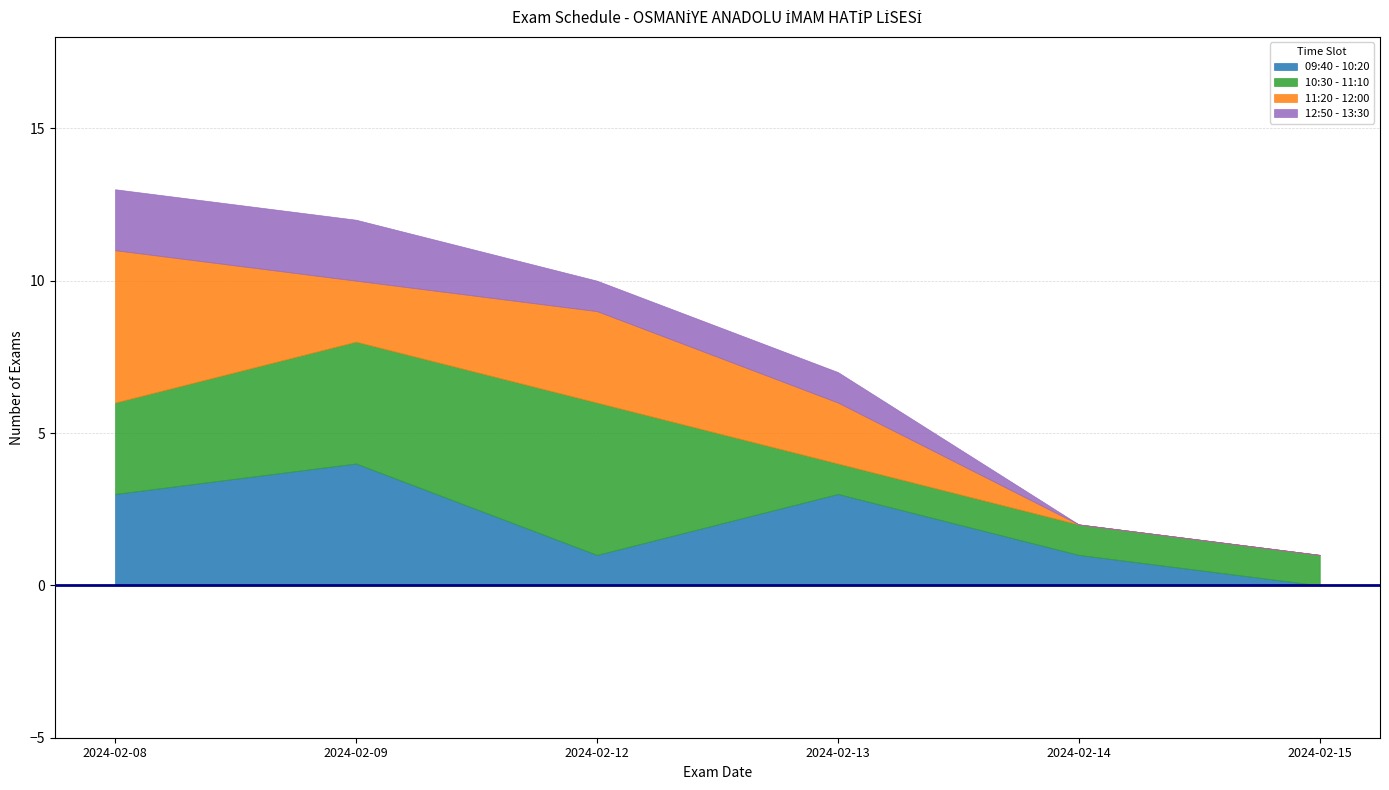

What is the difference between the second highest and minimum values in the 11:20 - 12:00 series?

3